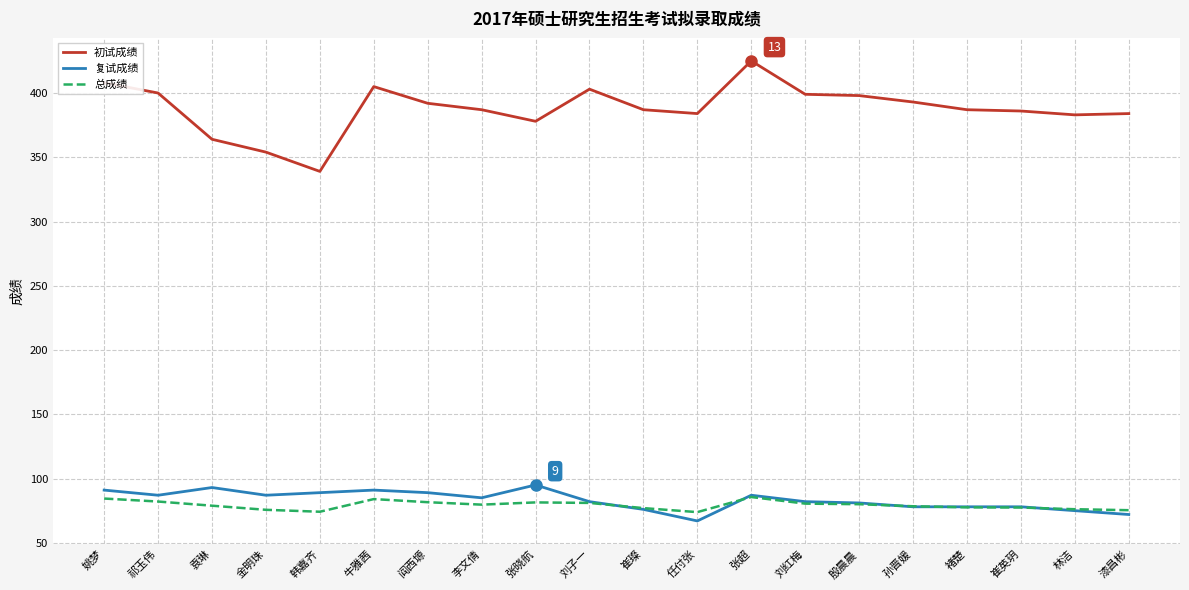

Is the value of 复试成绩 at 刘红梅 greater than the value of 初试成绩 at 刘红梅?

No